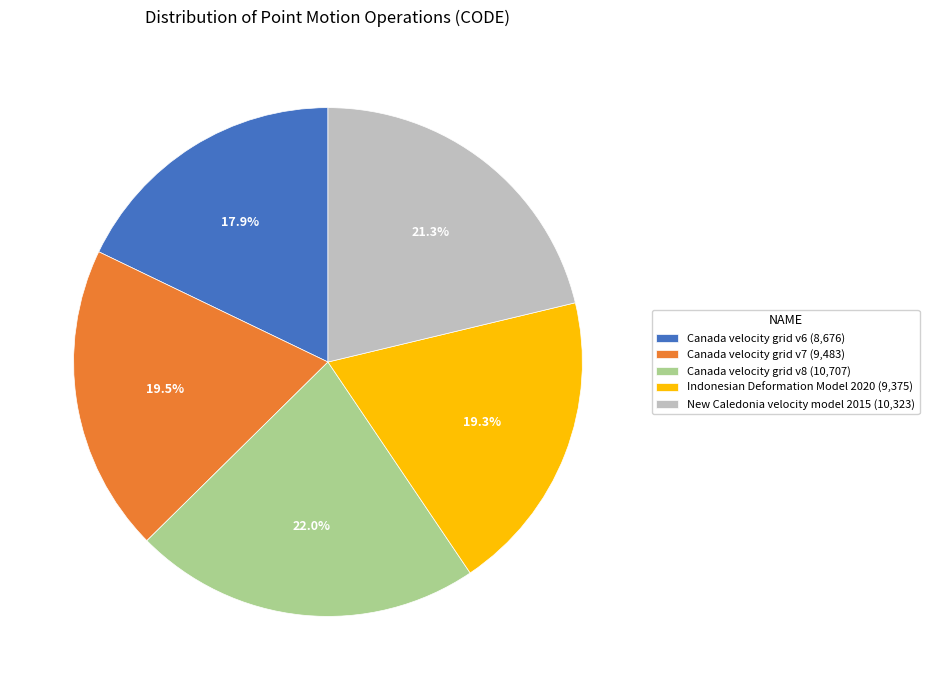

Combined, what portion of the pie is New Caledonia velocity model 2015 and Canada velocity grid v8?

43.3%